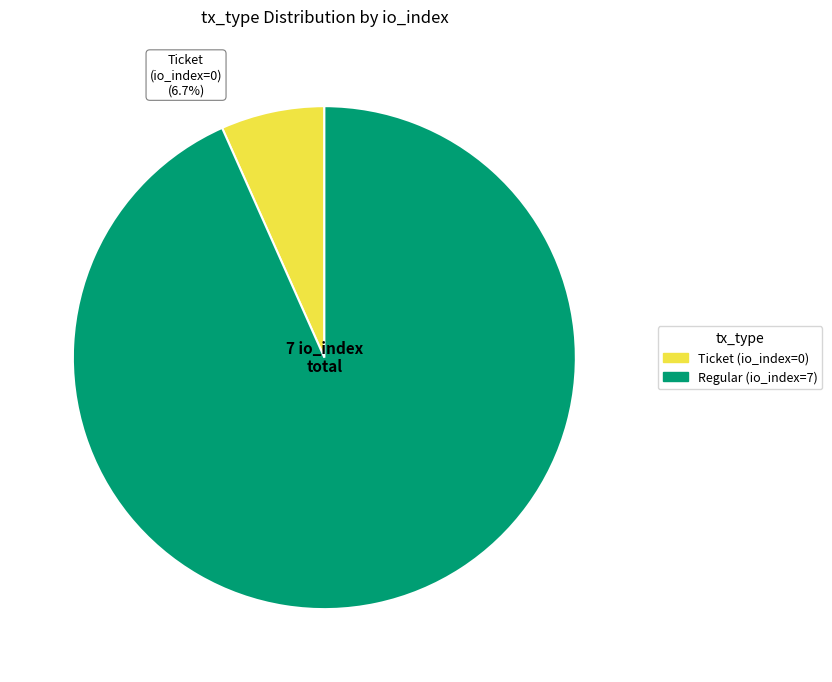

What percentage do Regular (io_index=7) and Ticket (io_index=0) together represent?

100.0%